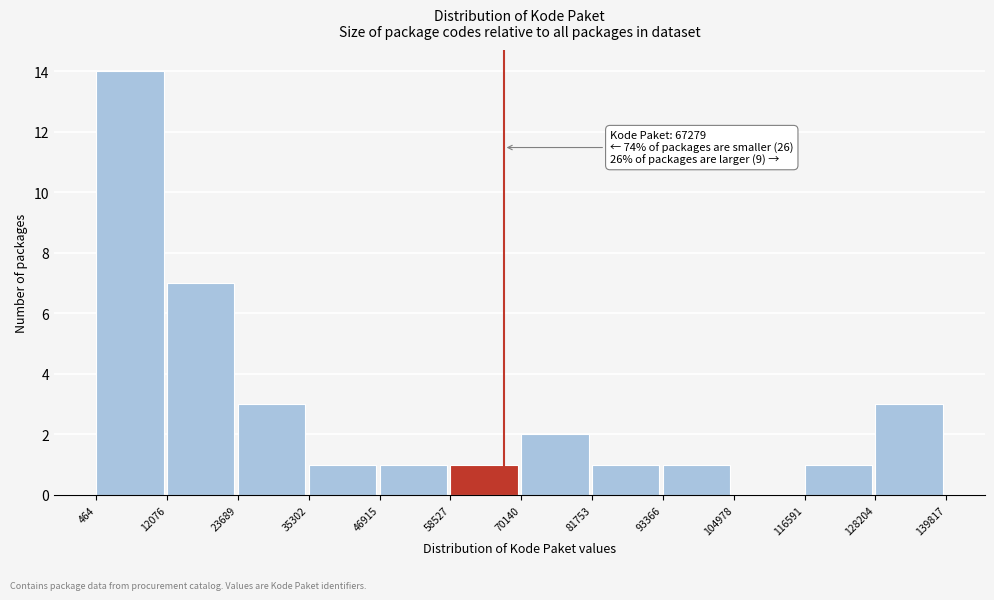

Which range on the x-axis has the tallest bar?

464 to 12076